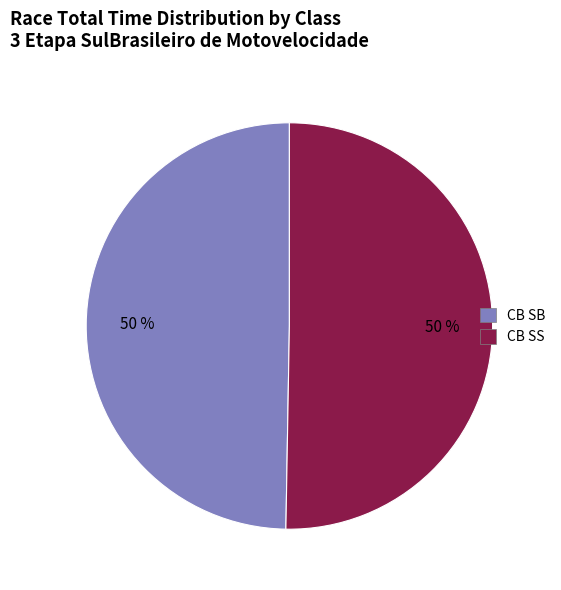

To the nearest percent, what is the average slice percentage?

50%